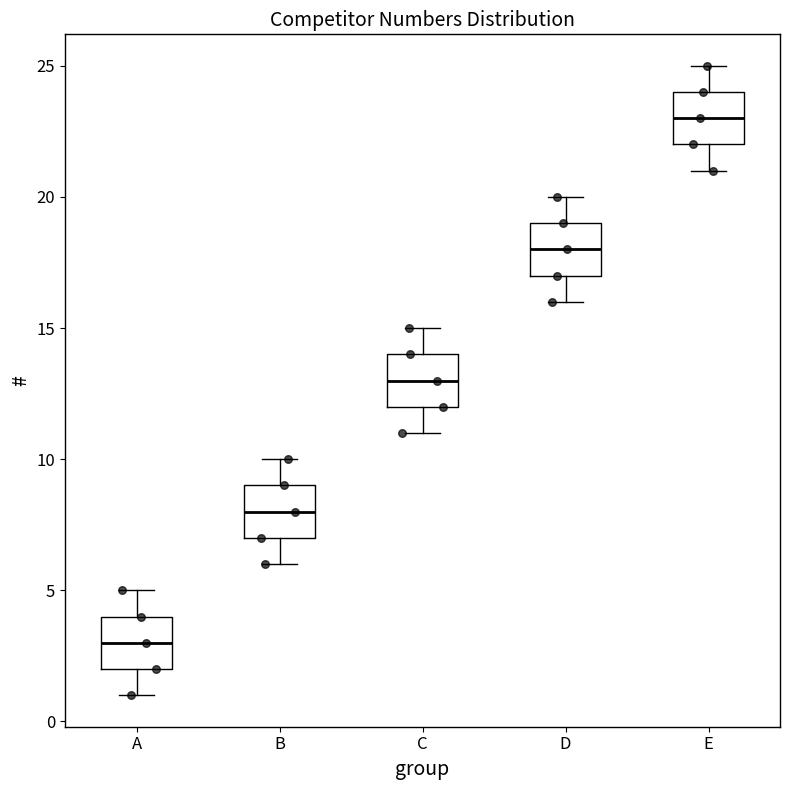

Which box has the lowest median line?

A